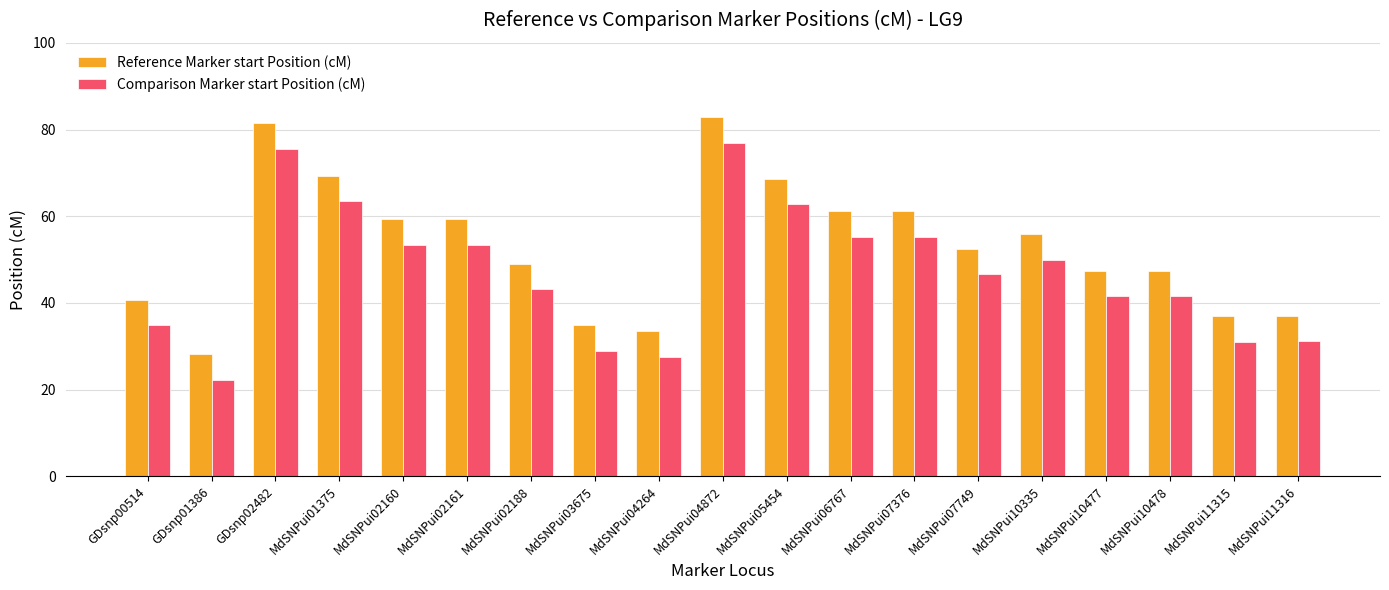

What is the spread (max minus min) of values at MdSNPui04872?

5.8